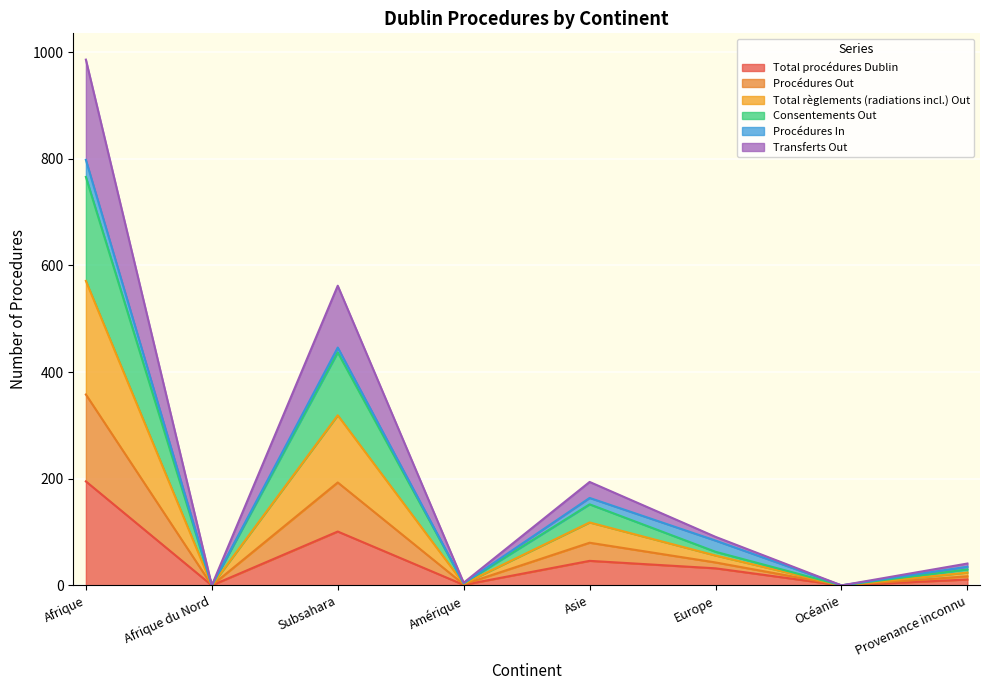

At which category does Consentements Out reach its first local valley?

Afrique du Nord